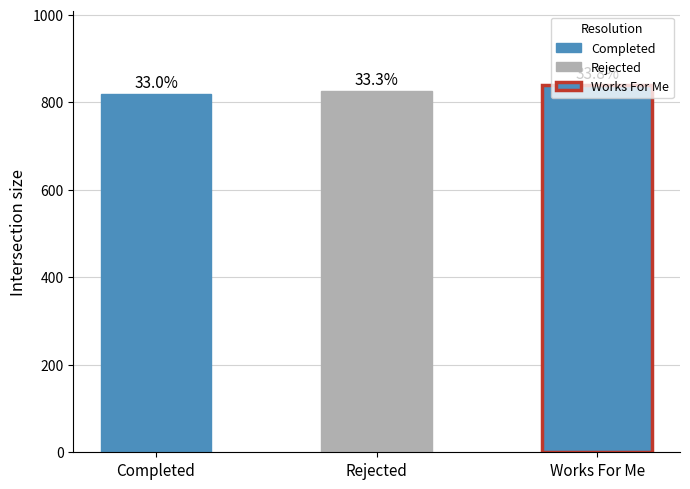

The chart shows a value of 1165 at Rejected. True or false?

False